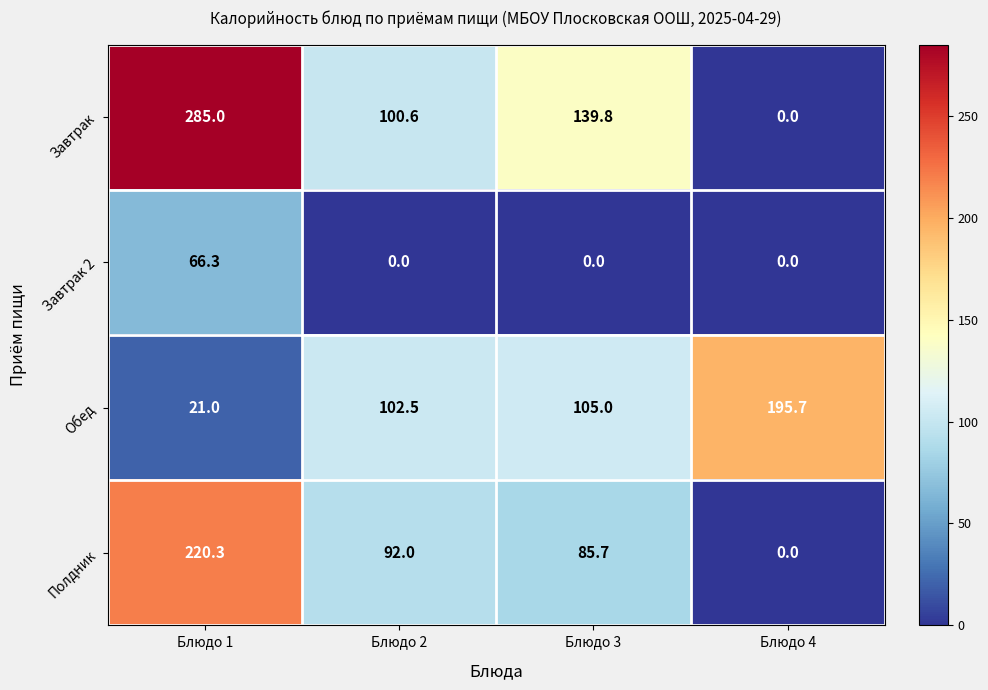

Rank the series at Блюдо 3 from lowest to highest value.

Завтрак 2, Полдник, Обед, Завтрак